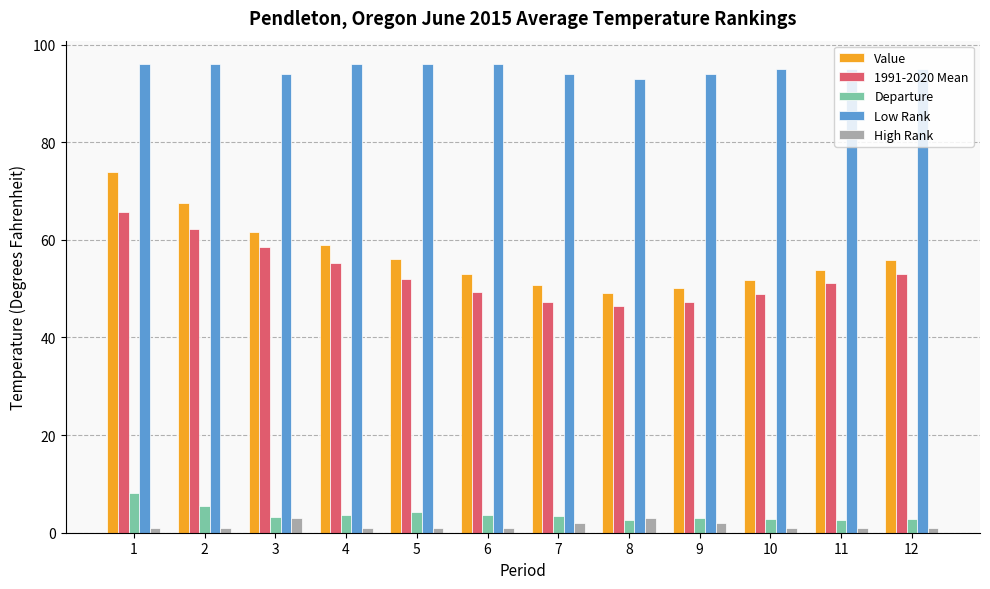

The 1991-2020 Mean series shows 55.2 at 4. True or false?

True